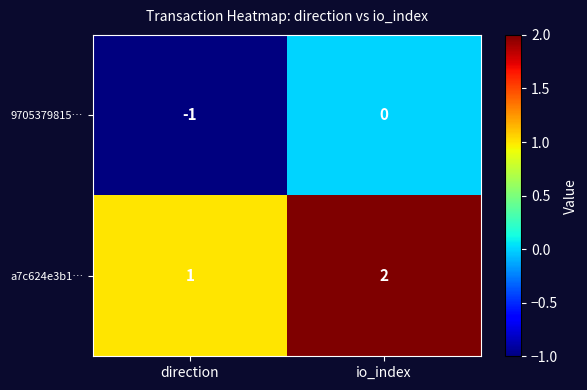

Which label corresponds to the smallest value in the chart?

direction